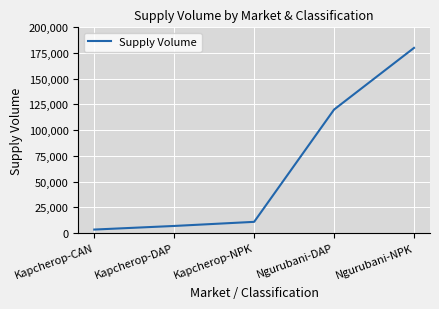

What is the difference between the values at Kapcherop-DAP and Kapcherop-CAN?

3500